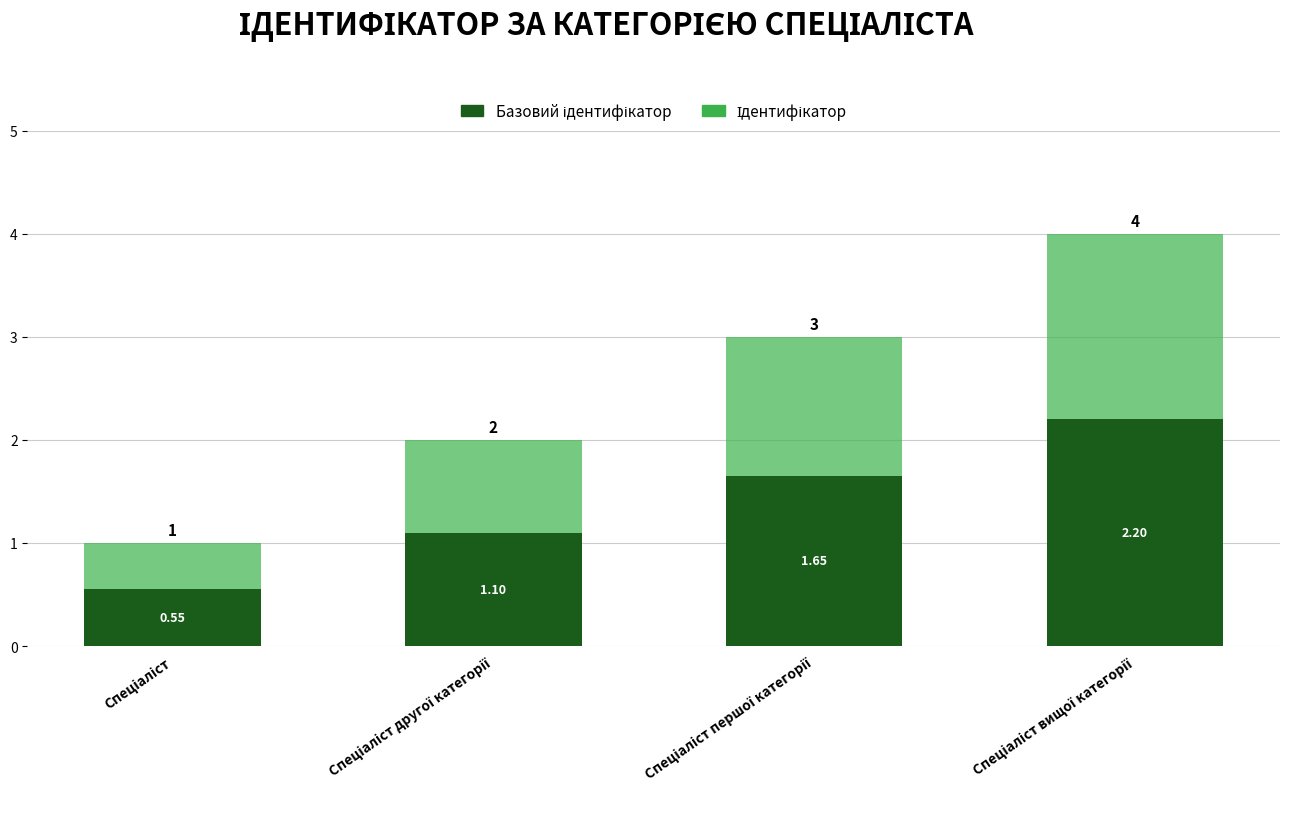

What is the lowest value of the Базовий ідентифікатор series?

0.6